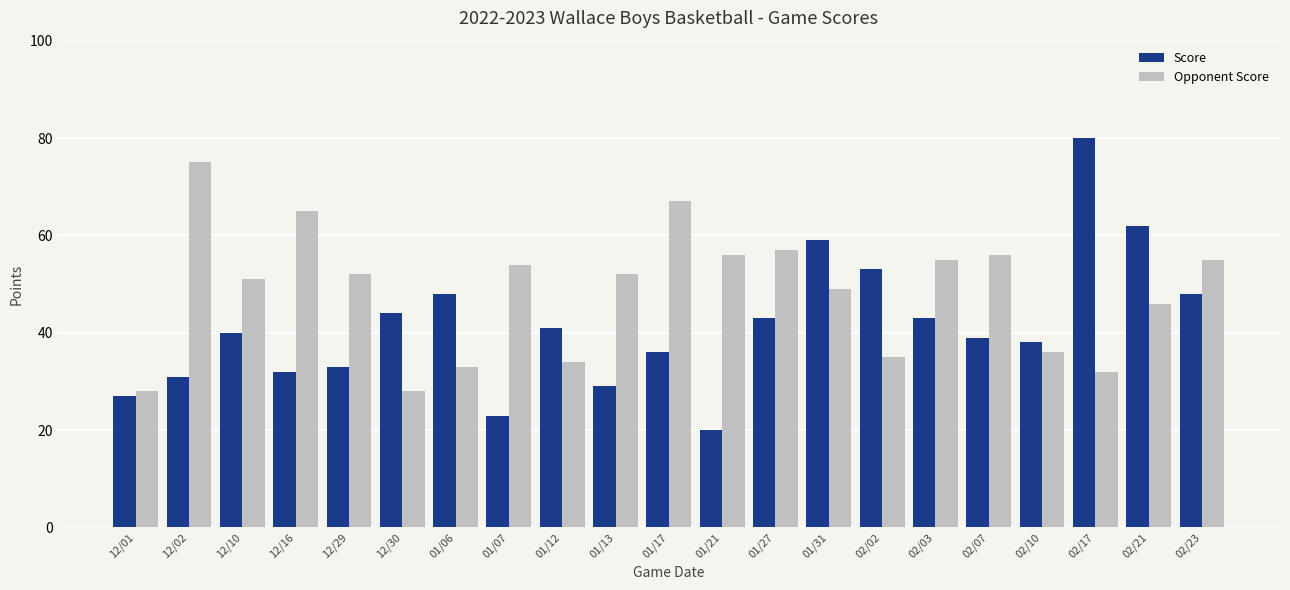

Which label corresponds to the smallest value in the chart?

01/21